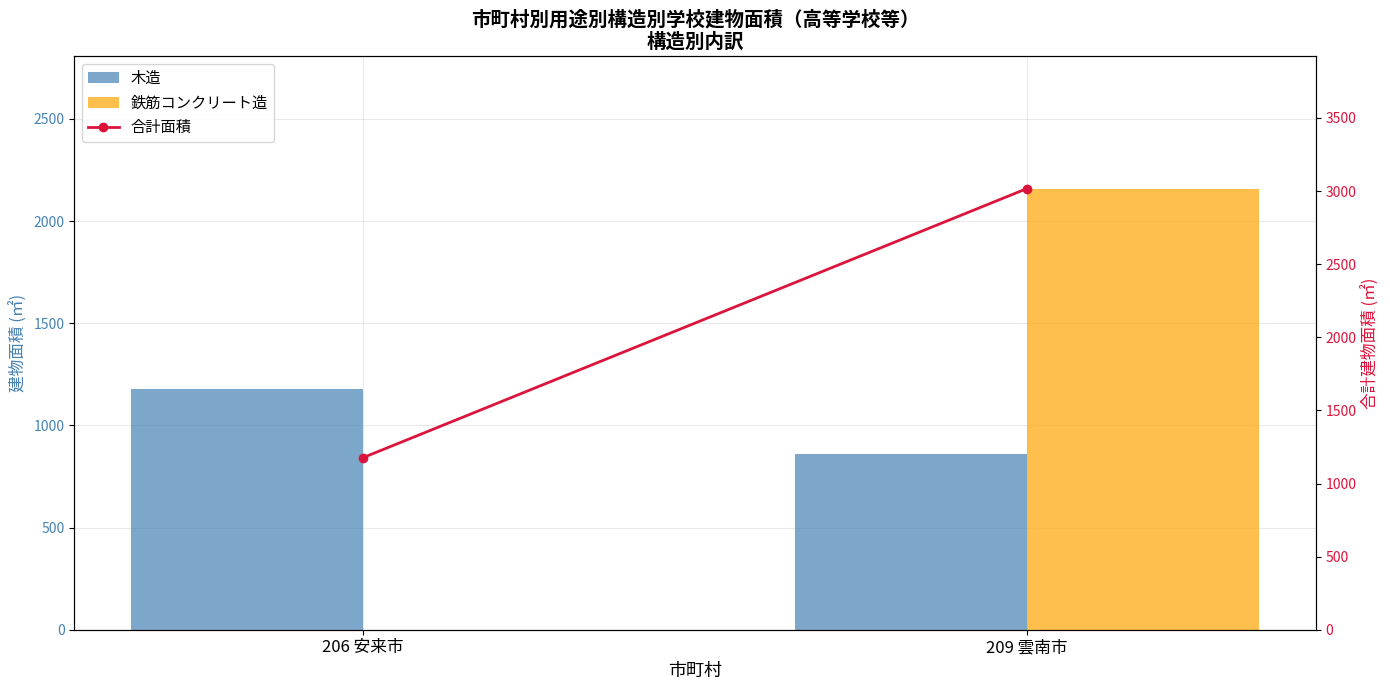

Which series changed the most between 206 安来市 and 209 雲南市?

鉄筋コンクリート造